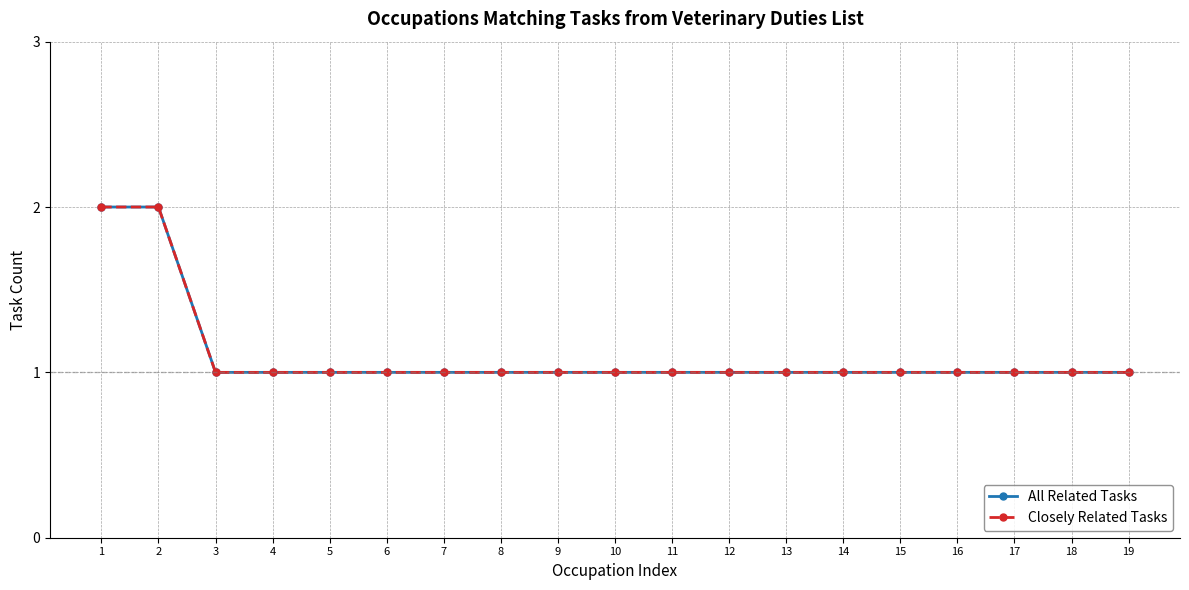

Does the chart have visible grid lines?

Yes